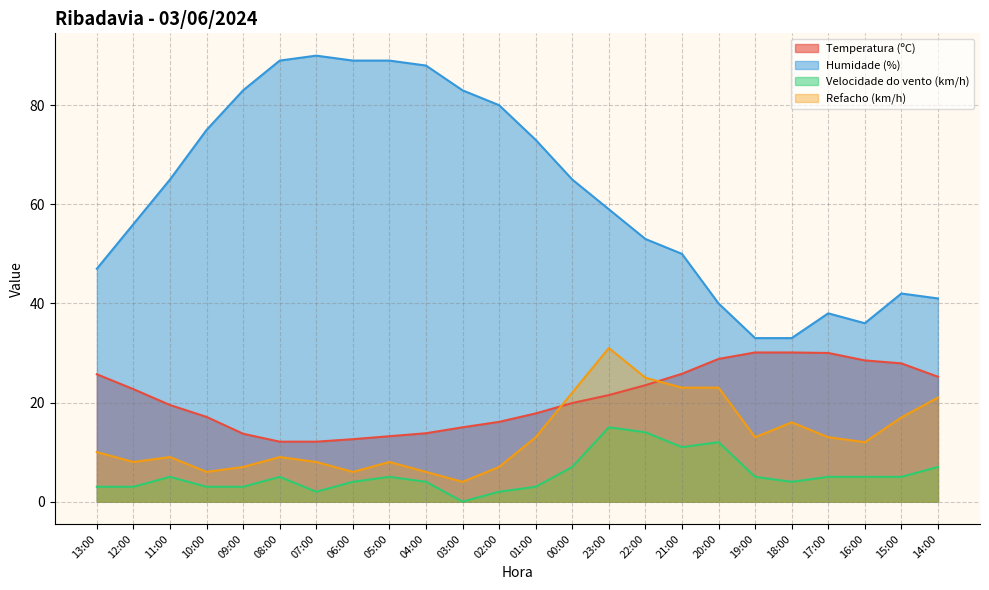

At which label does Temperatura (ºC) first exceed 21?

13:00